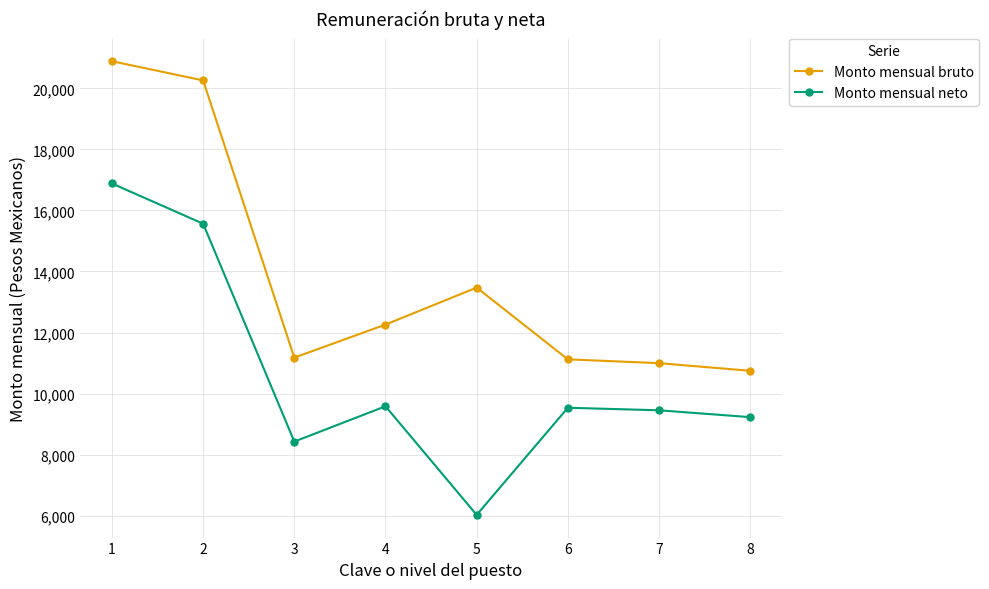

What is the difference between the maximum and second lowest values in the Monto mensual bruto series?

9894.6